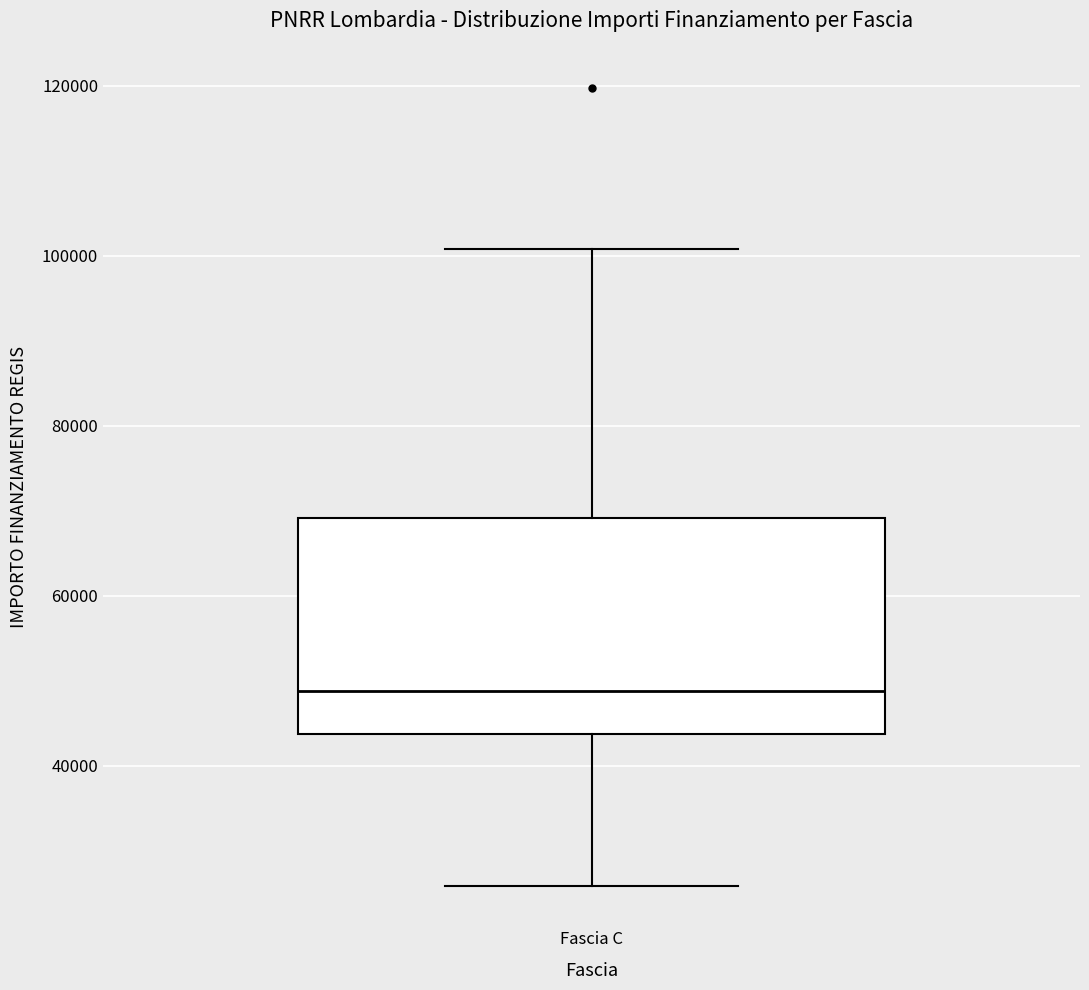

Read this box plot against the y-axis: the position of the median line, the range covered by the box, and the ends of both whiskers. The values are not printed on the chart, so give them approximately, as read against the axis.

median 48000, box 44000 to 70000, whiskers 26000 to 100000